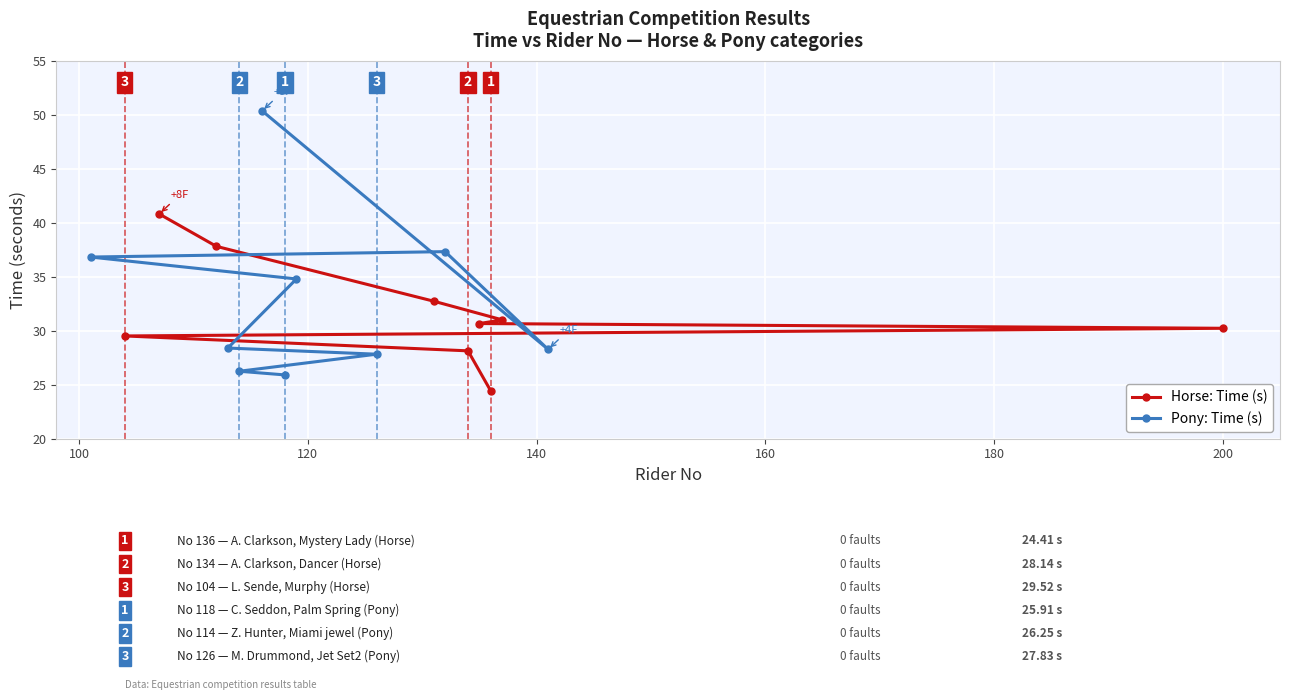

Which series changed the most between 100 and 200?

Pony: Time (s)